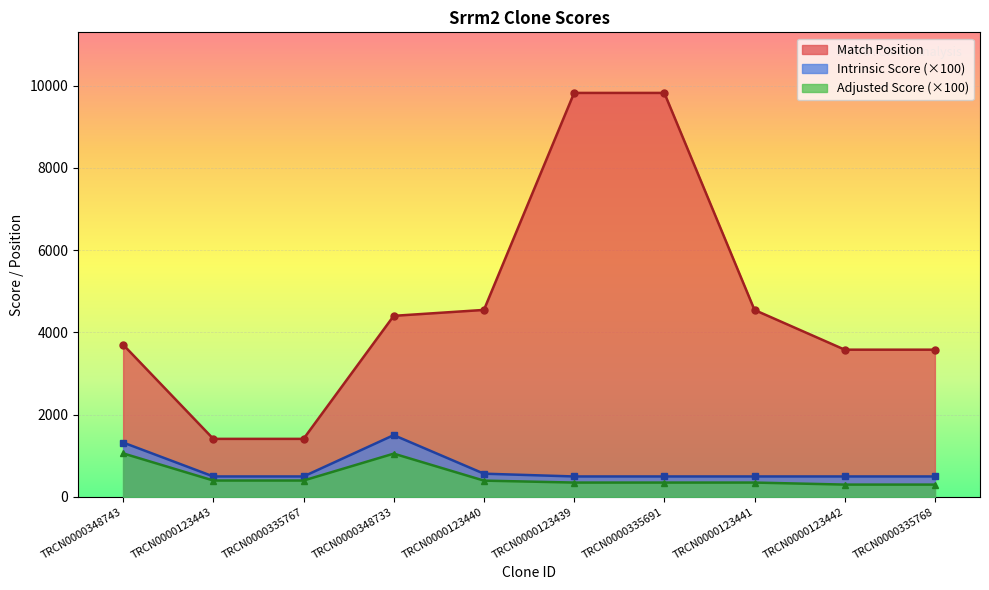

What is the maximum value for Match Position?

9822.0